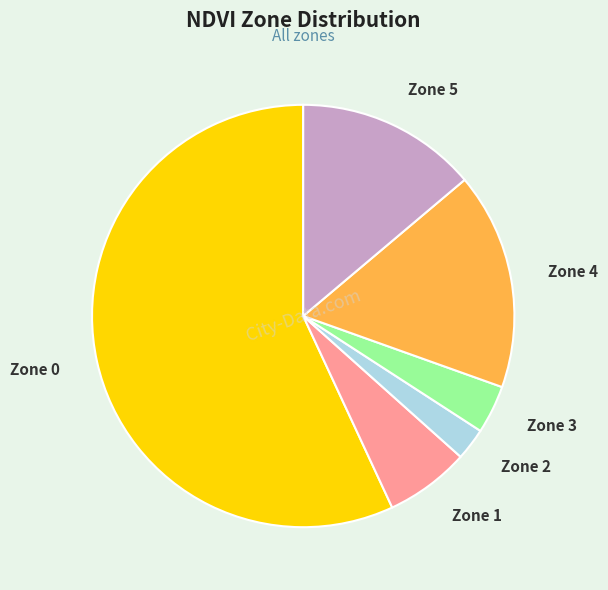

What is the smallest slice in the pie chart?

Zone 2